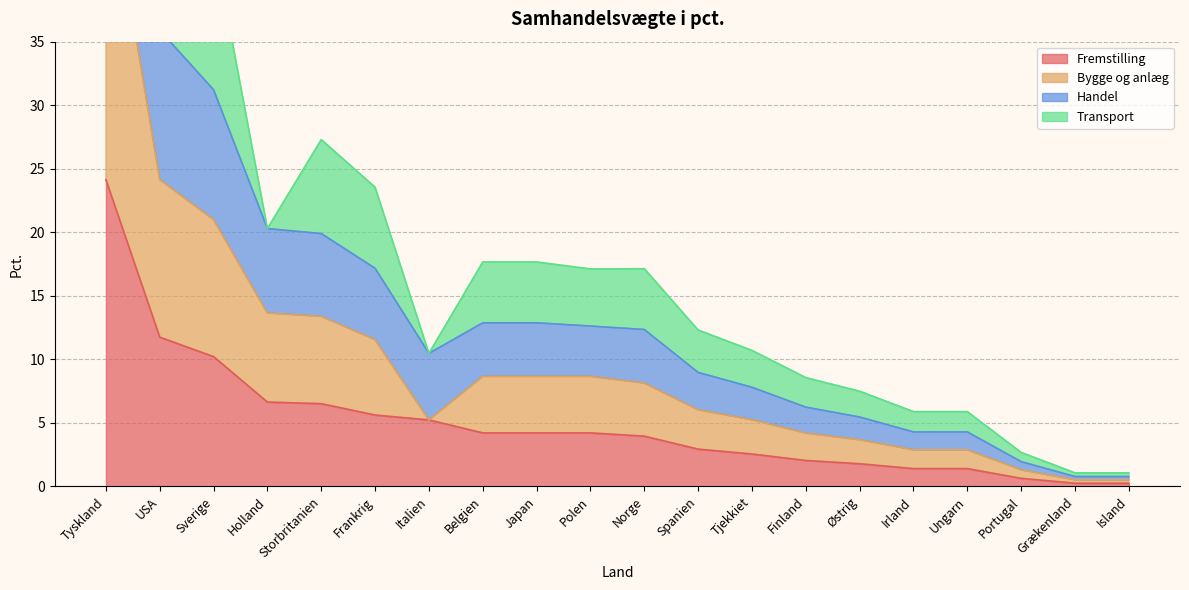

Is it true that Fremstilling equals 2.9 at Spanien?

True